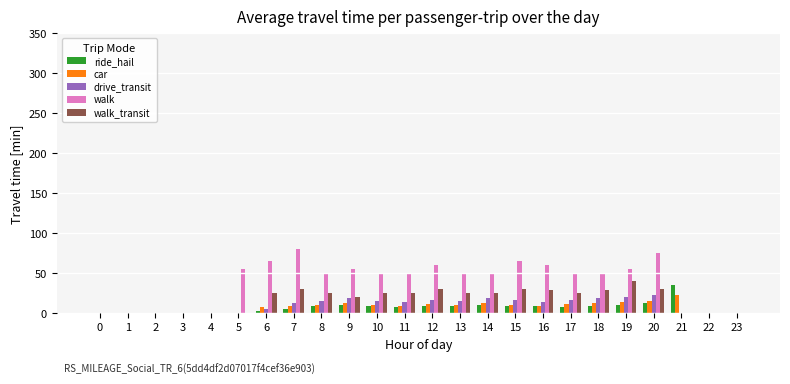

Which series has the largest range (max minus min)?

walk